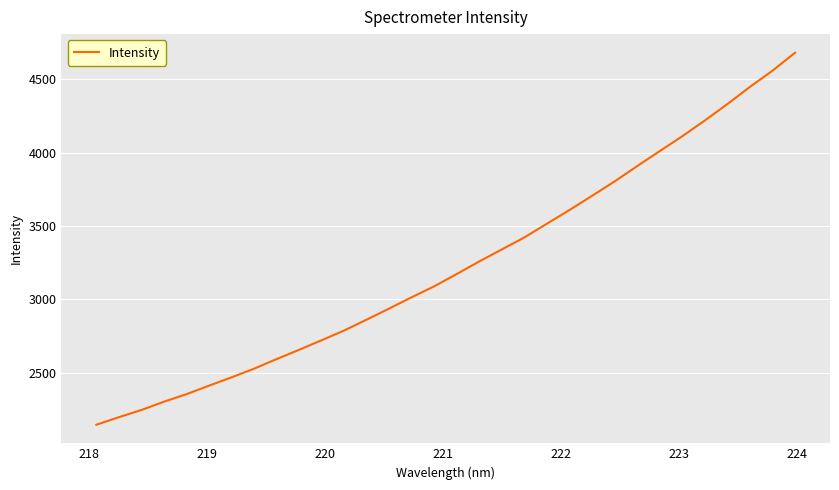

What is the difference between the maximum and minimum values?

2535.7